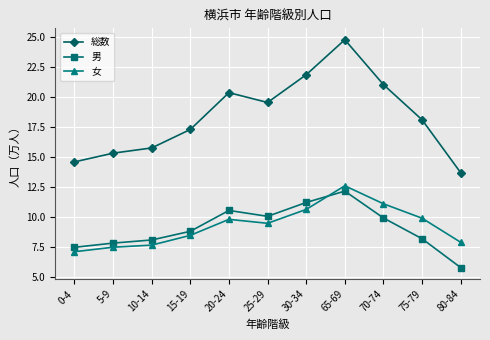

Is it true that 女 equals 11.8 at 0-4?

False